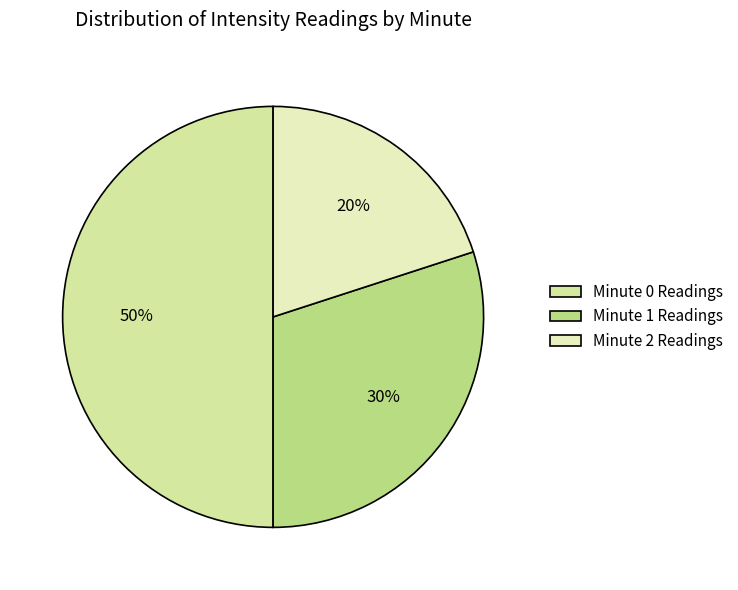

Which category has the biggest portion of the pie?

Minute 0